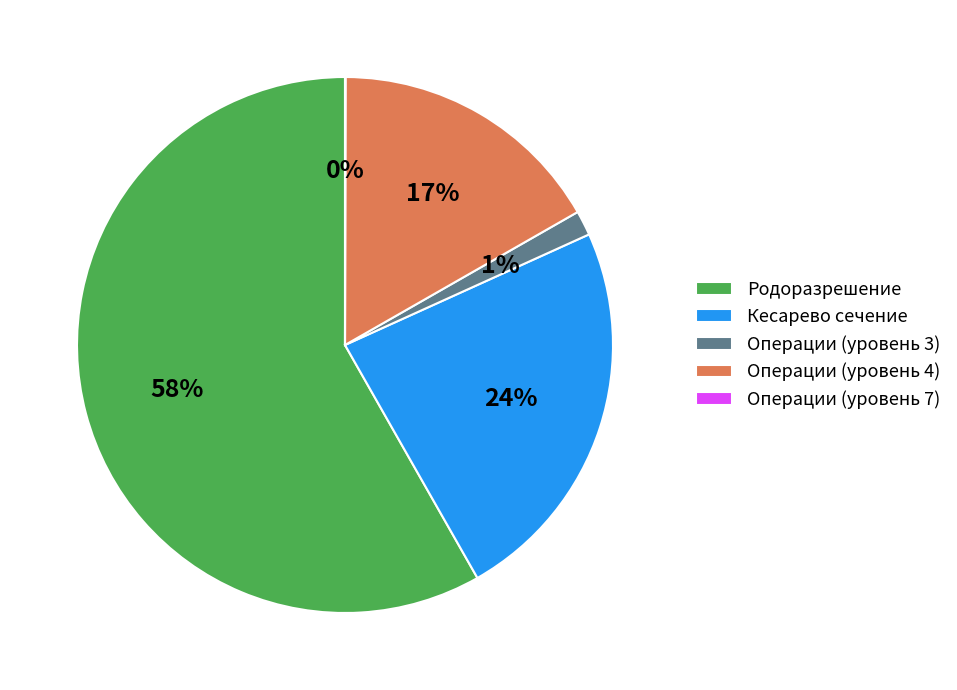

Which category has the biggest portion of the pie?

Родоразрешение